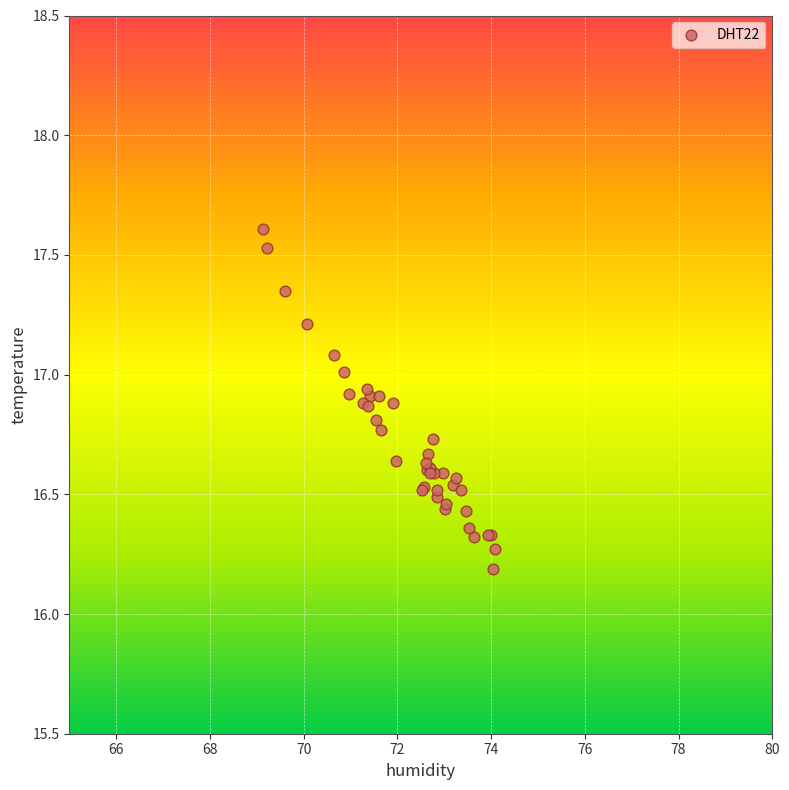

What Y value in the scatter plot is closest to 16?

16.2